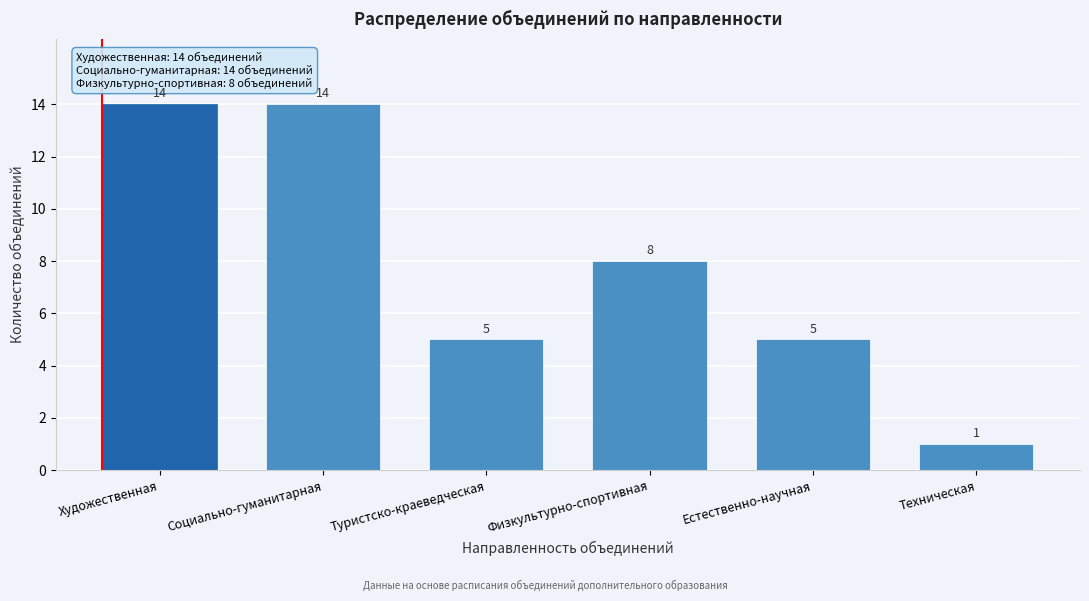

Reading left to right, transcribe all the data shown in this chart.

14	14	5	8	5	1